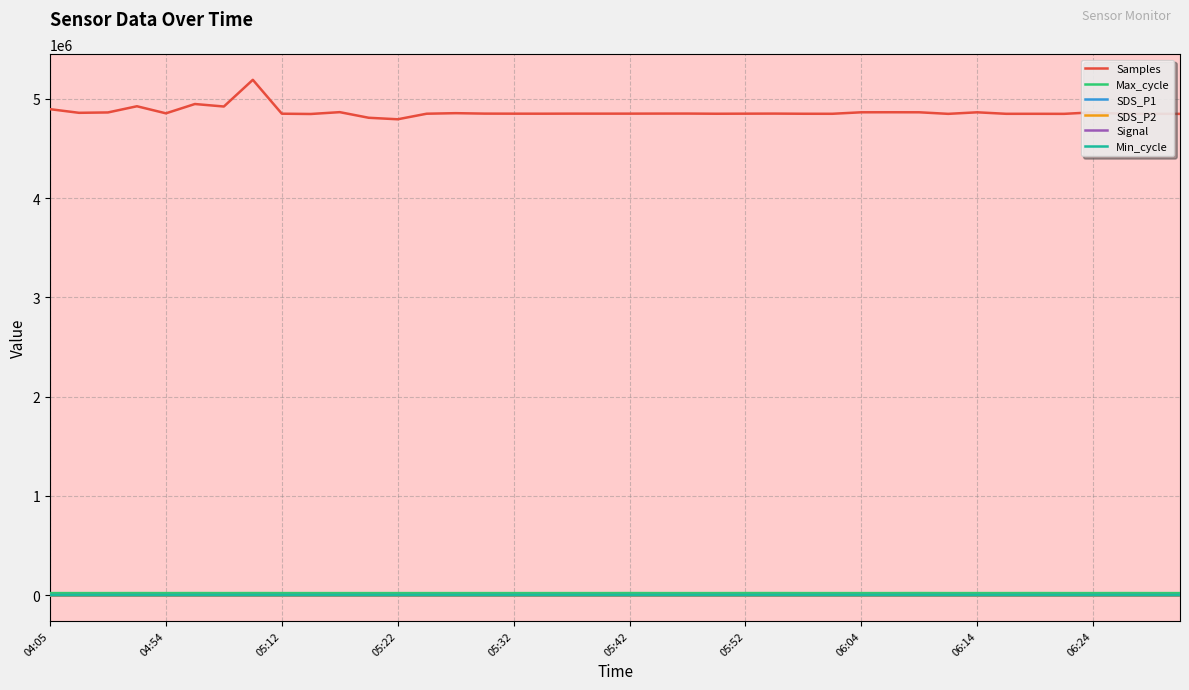

Which series has the widest spread of values?

Samples